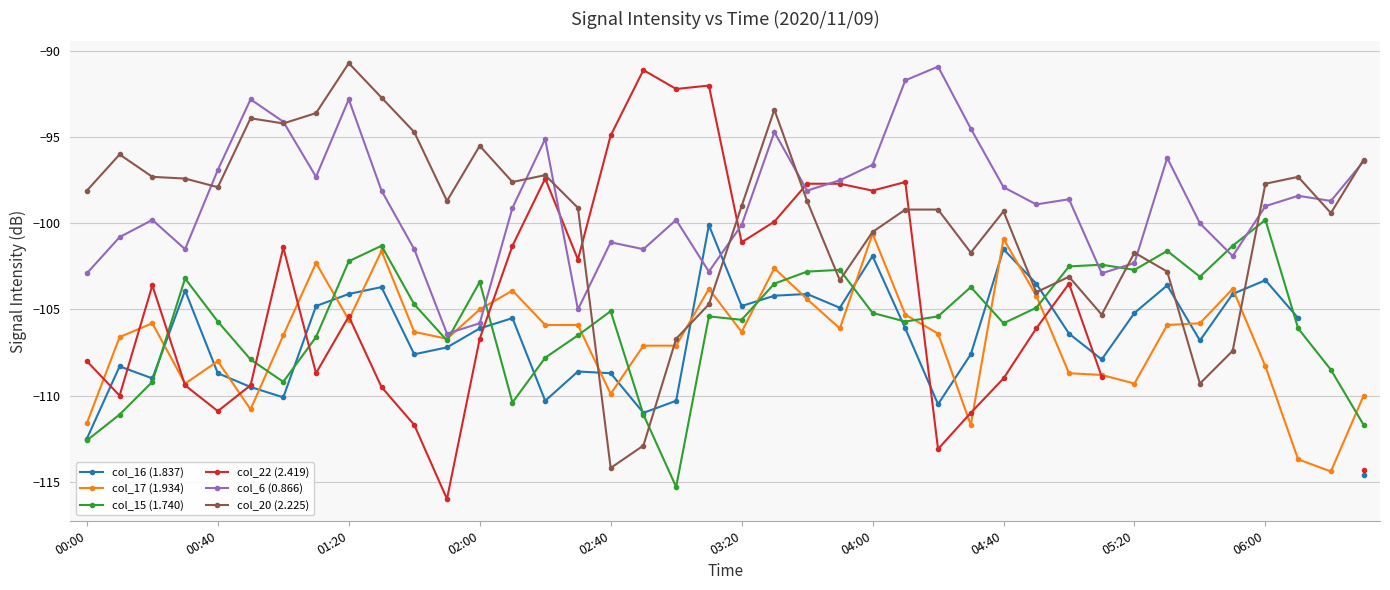

Where does the col_22 (2.419) series first go above -101?

14